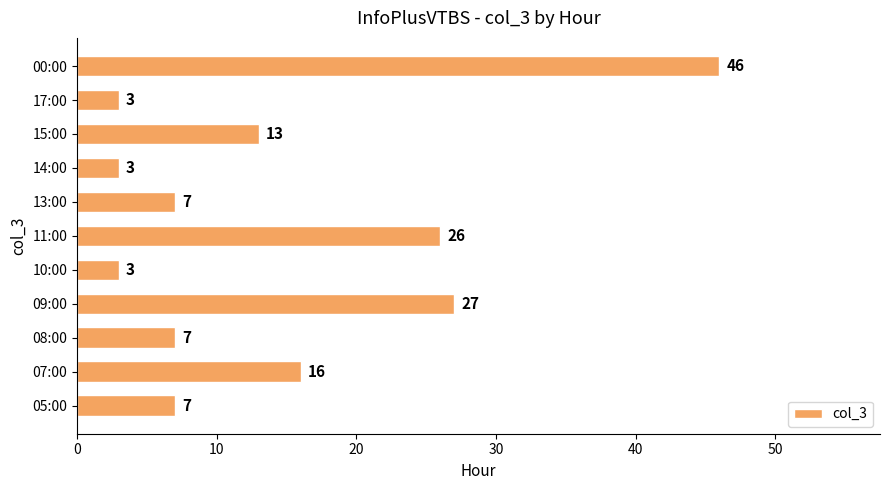

What value does the data have at 09:00?

27